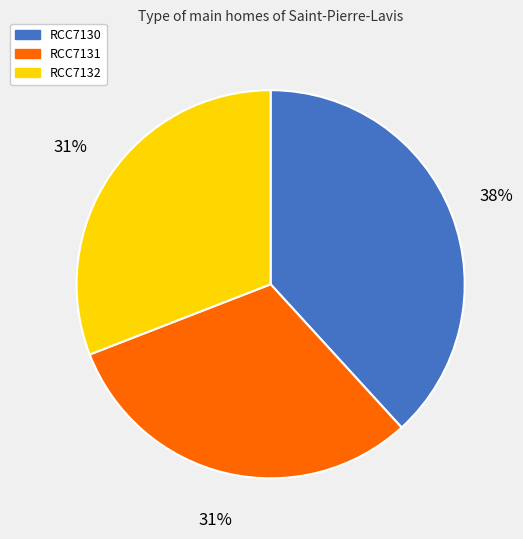

Is it true that RCC7132 is 40% of the pie?

False